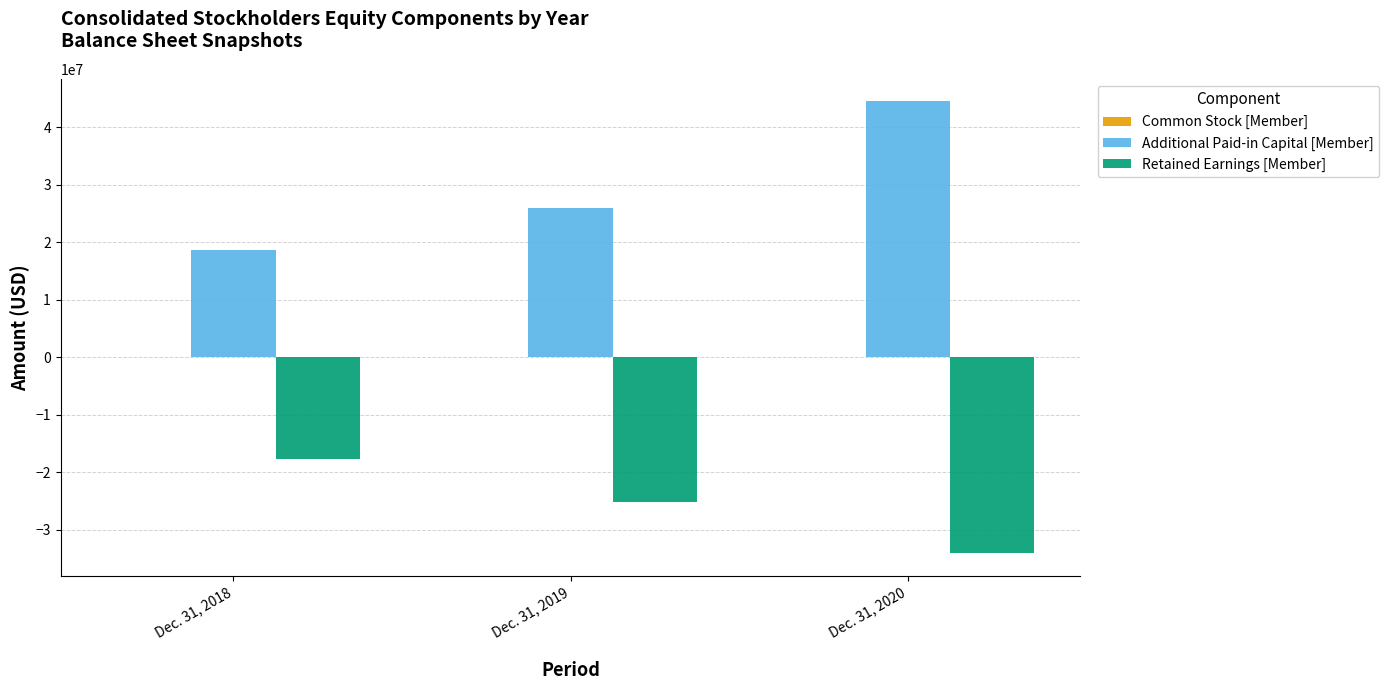

Which category has the highest value across all series?

Dec. 31, 2020